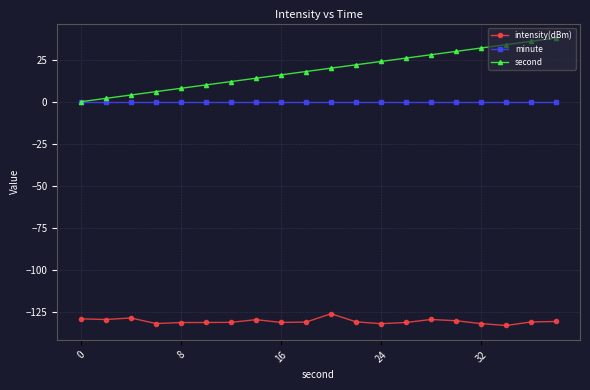

What is the value of the intensity(dBm) point at the 18th from the left?

-133.3